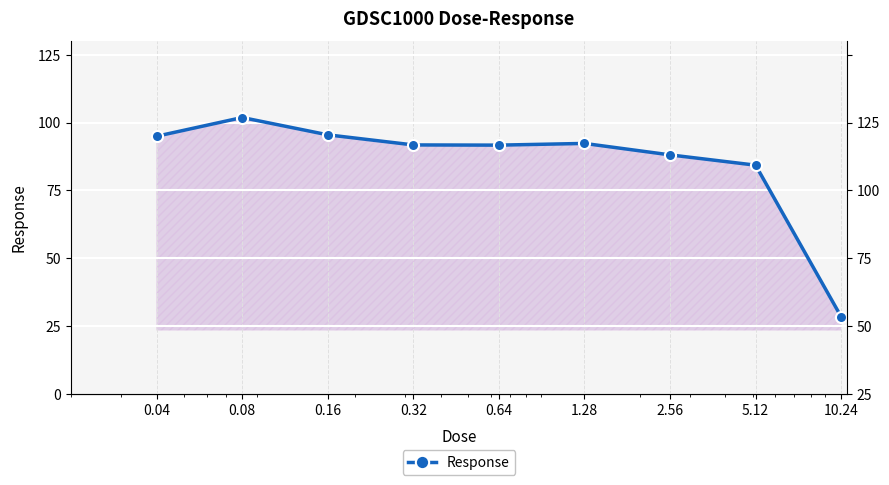

Reading left to right, what are all the values shown in this chart?

95.0	101.9	95.5	91.7	91.7	92.3	88.1	84.3	28.4